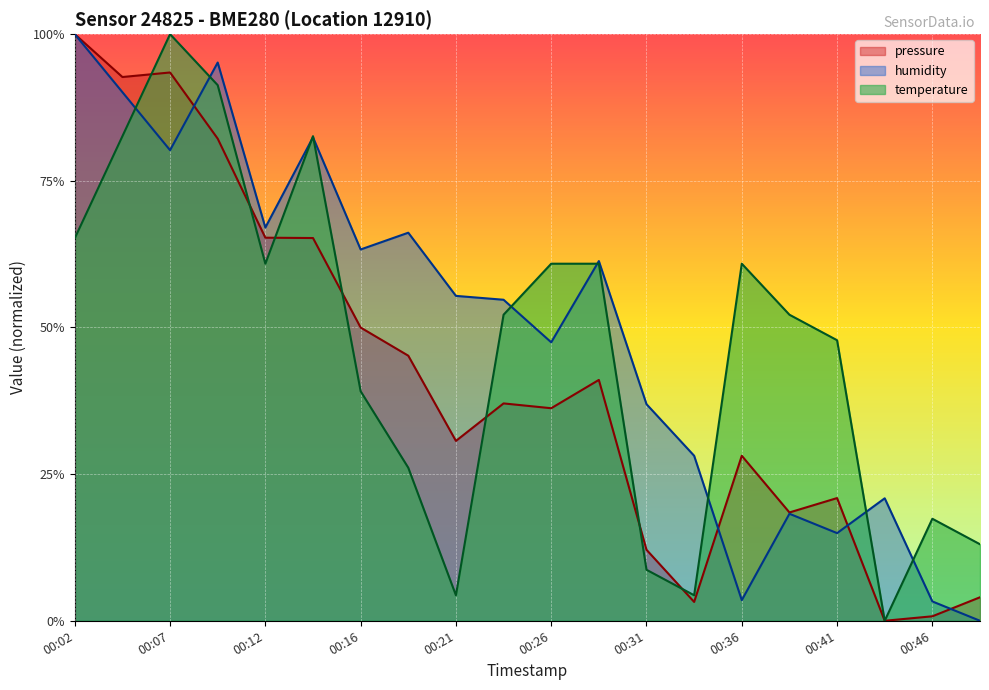

What is the value of the humidity point at the 9th from the left?

0.6